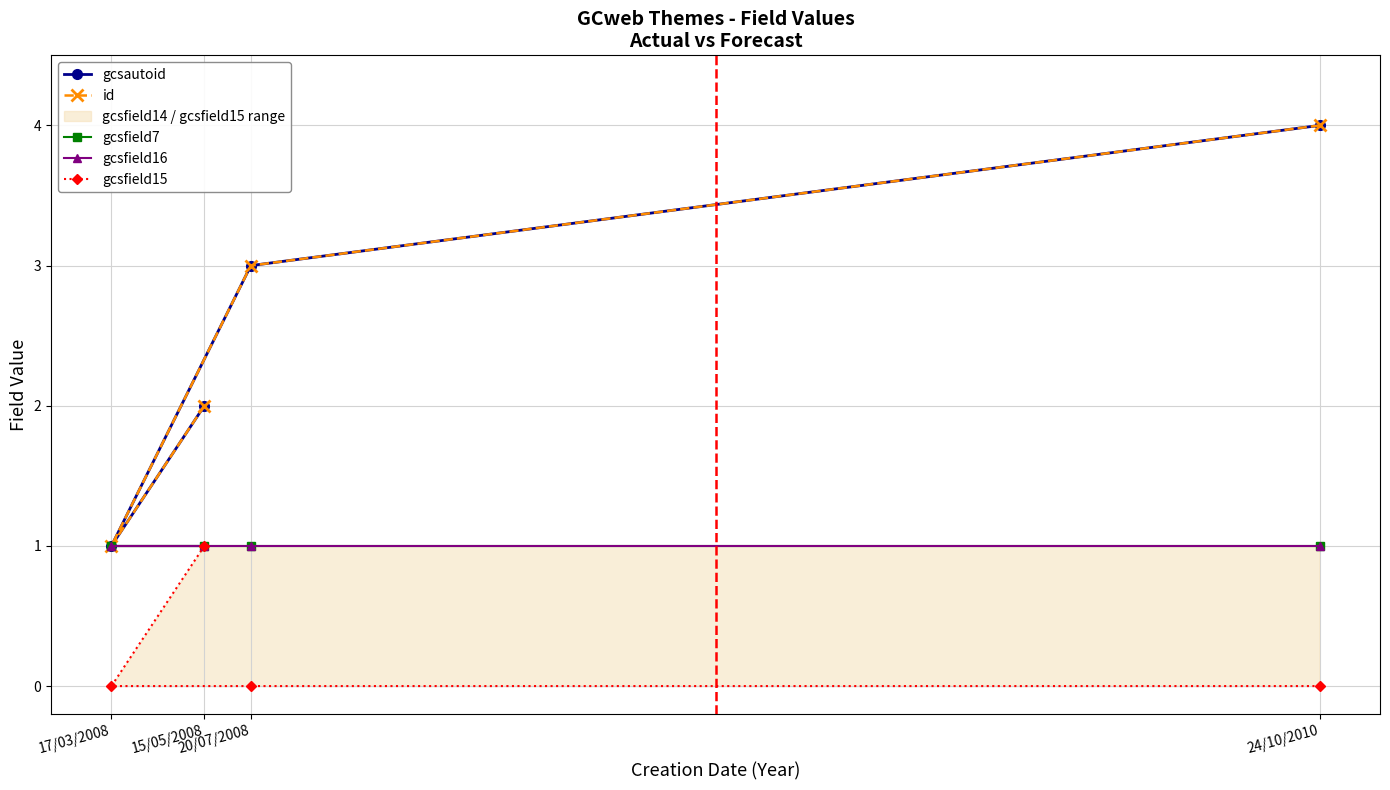

Which series has the largest range (max minus min)?

gcsautoid